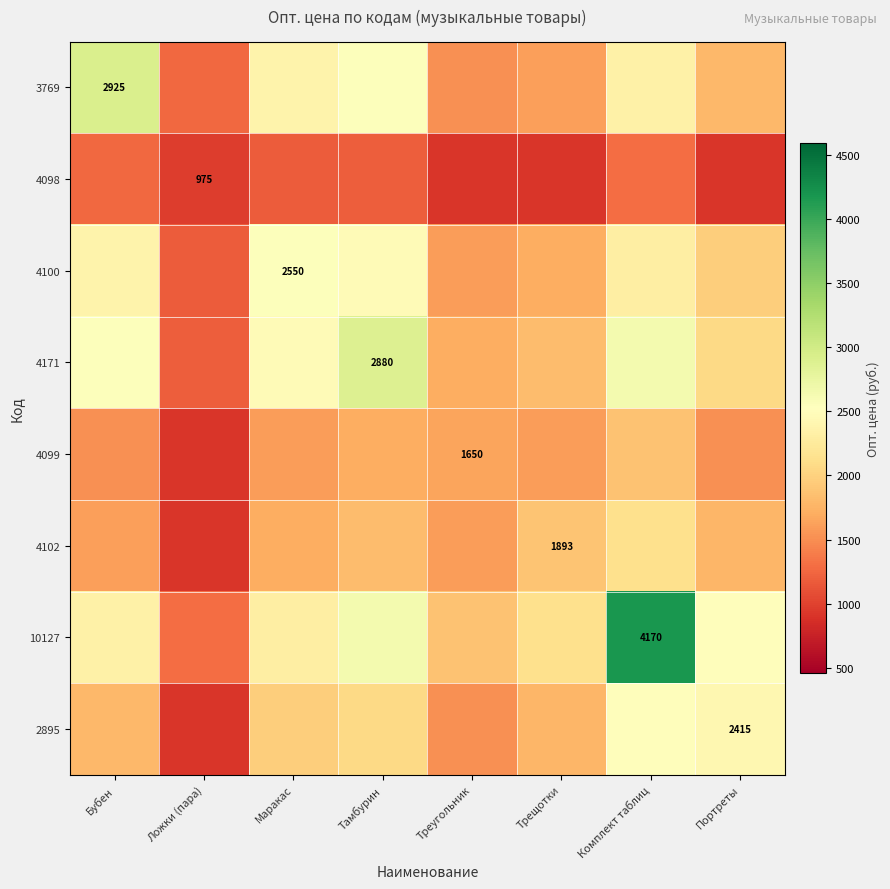

Which label corresponds to the smallest value in the chart?

Портреты